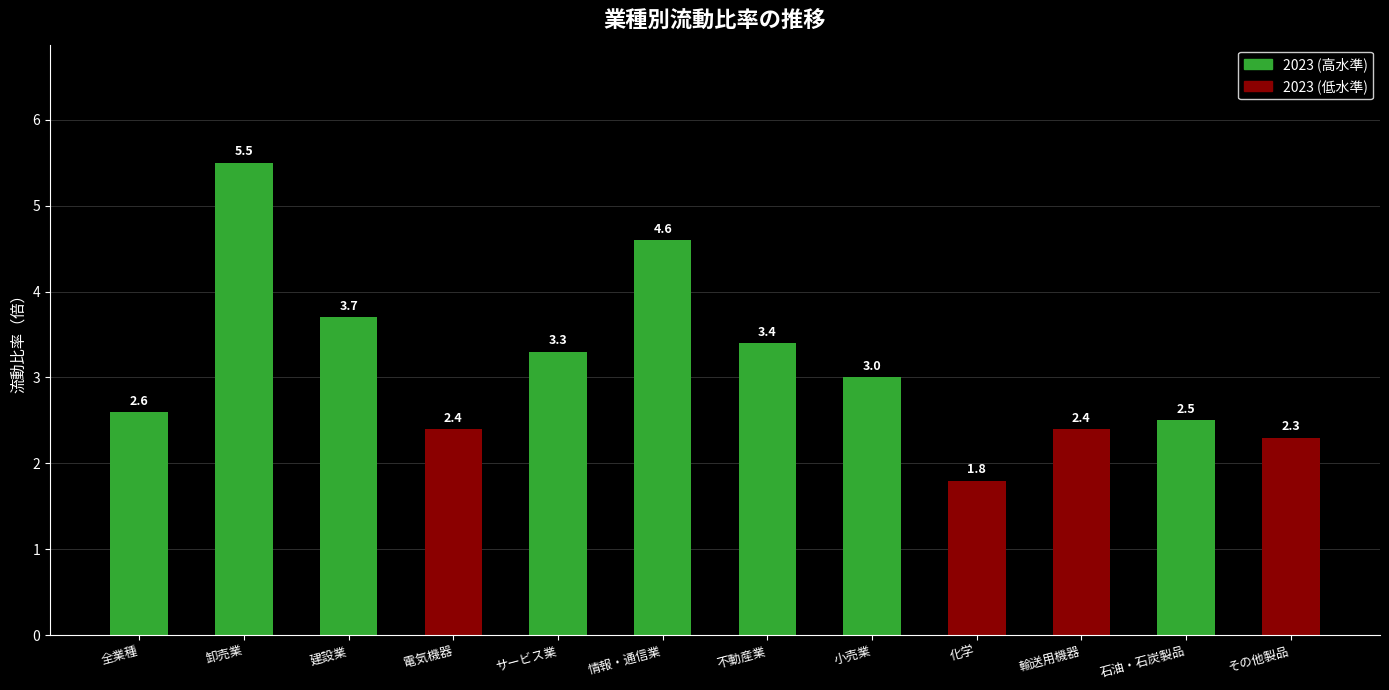

Does the chart contain any negative values?

No